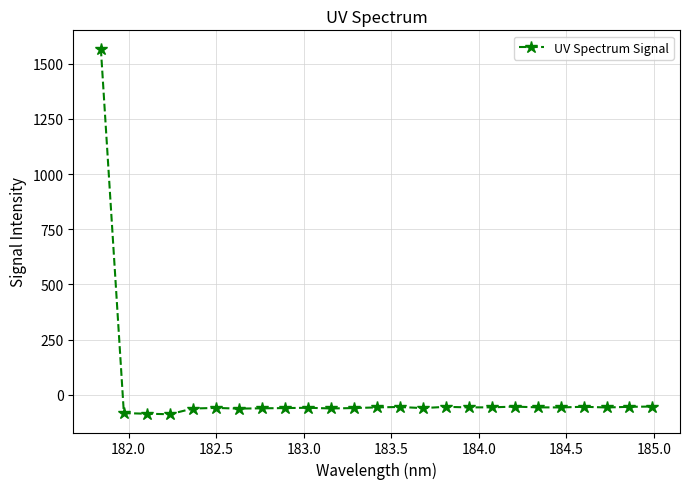

What is the smallest value displayed?

-88.6